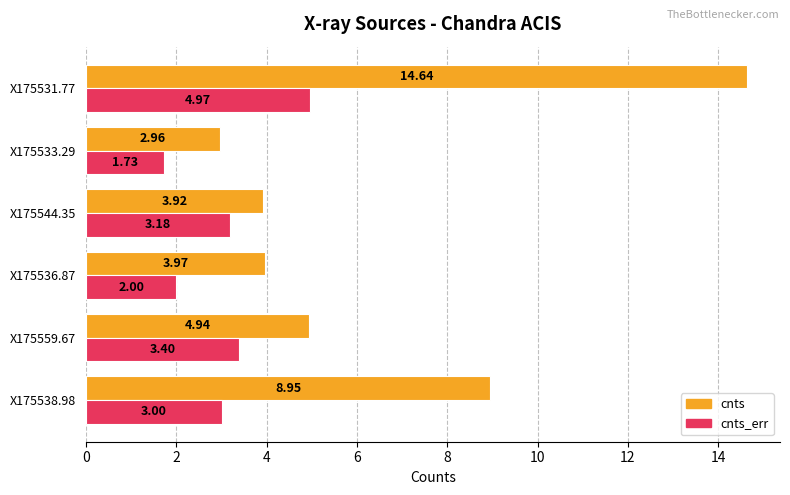

How many distinct data groups are displayed?

2